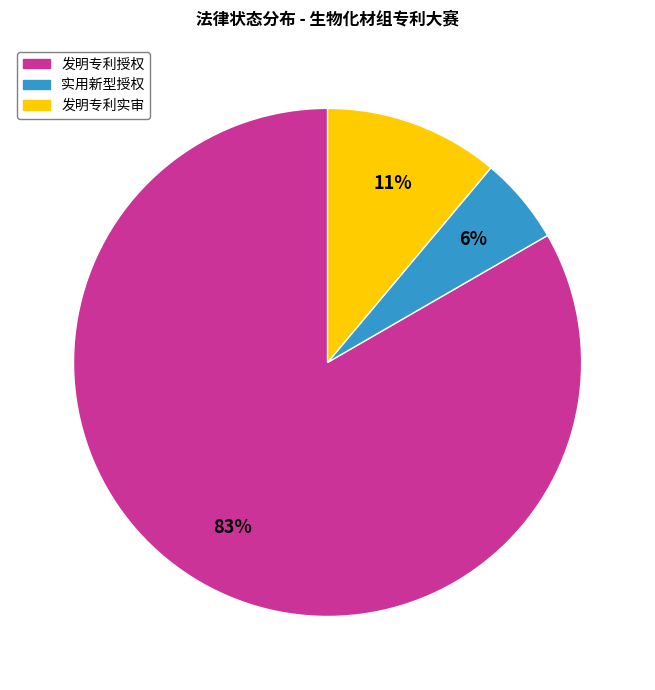

How many segments does this pie chart have?

3